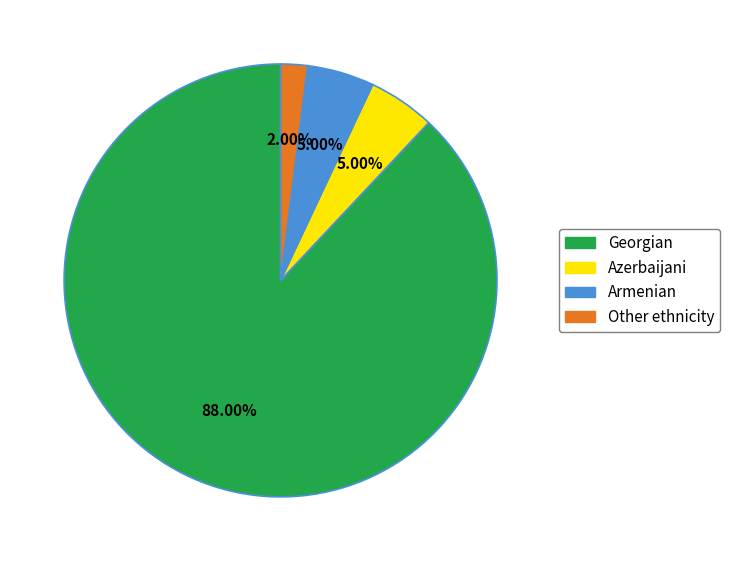

Between Azerbaijani and Georgian, which is larger?

Georgian